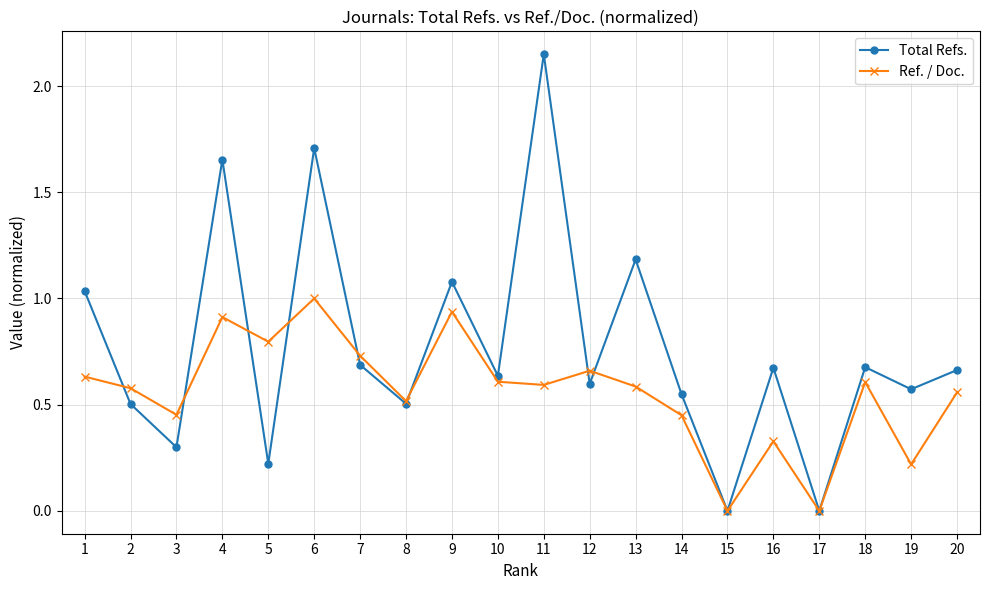

True or false: Ref. / Doc. has a value of 0.8 at 18.

False